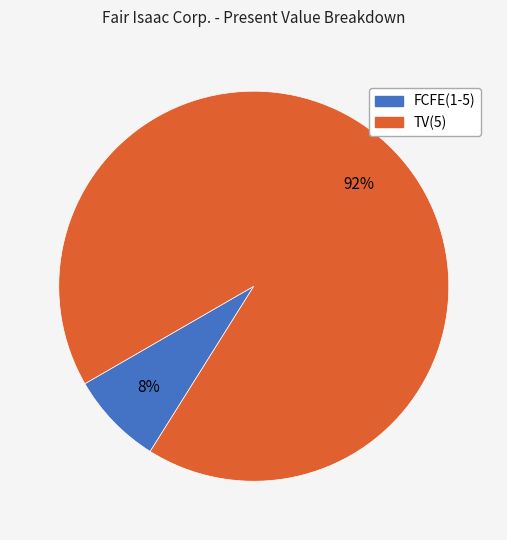

To the nearest percent, what is the average slice percentage?

50%